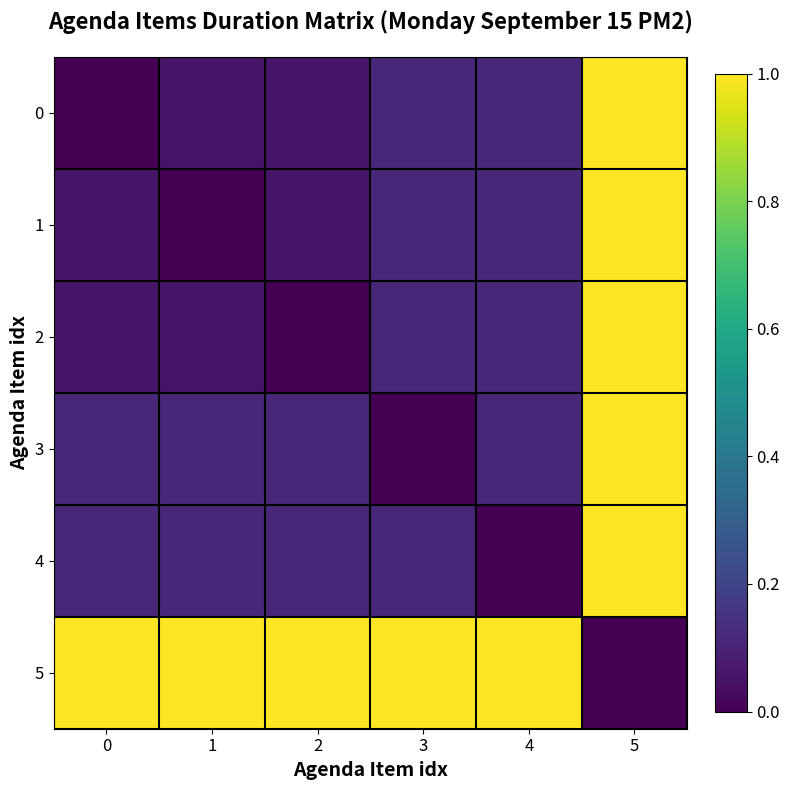

How many categories are shown in the chart?

6